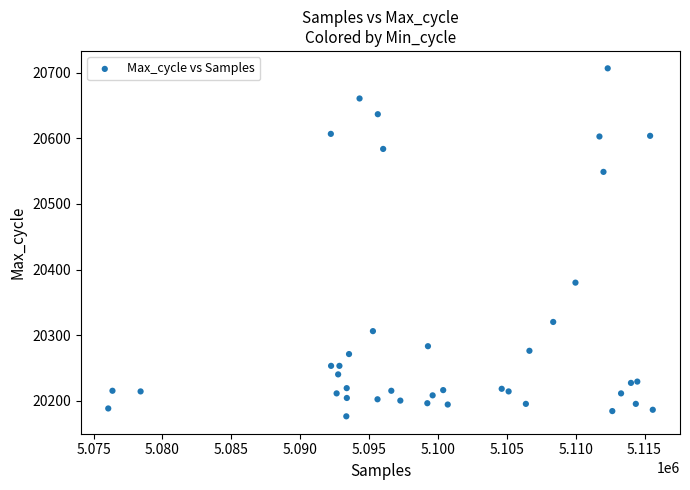

What Y value in the scatter plot is closest to 20441?

20380